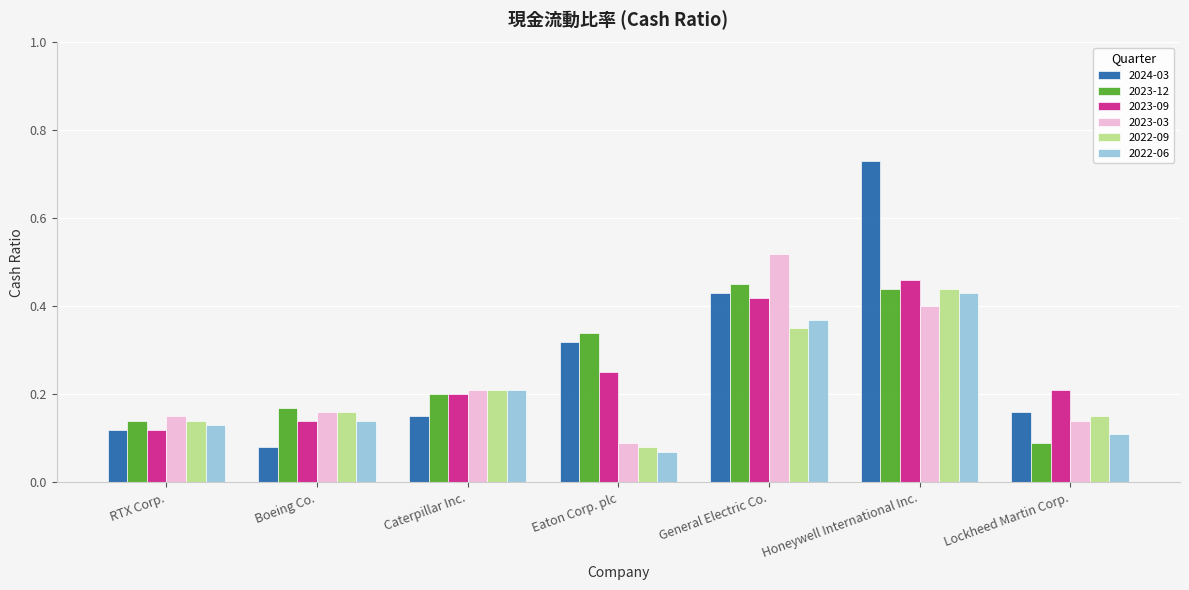

How many 2022-09 values are between 0 and 1?

7